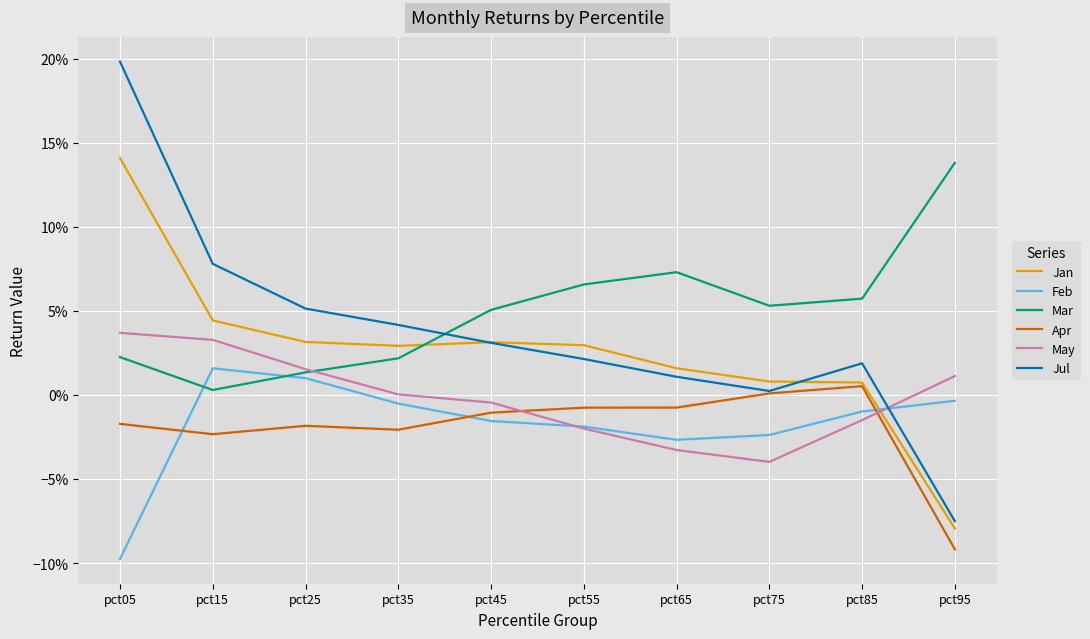

Which series has the widest spread of values?

Jul